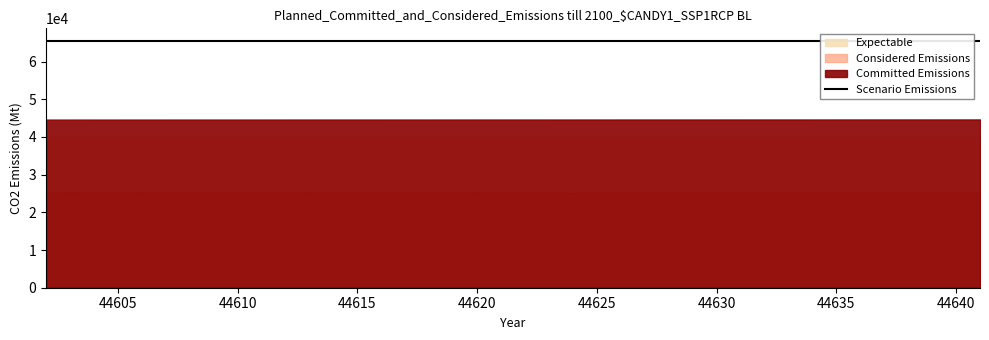

List the series in order of their peak value, lowest first.

Considered Emissions, Expectable, Committed Emissions, Scenario Emissions